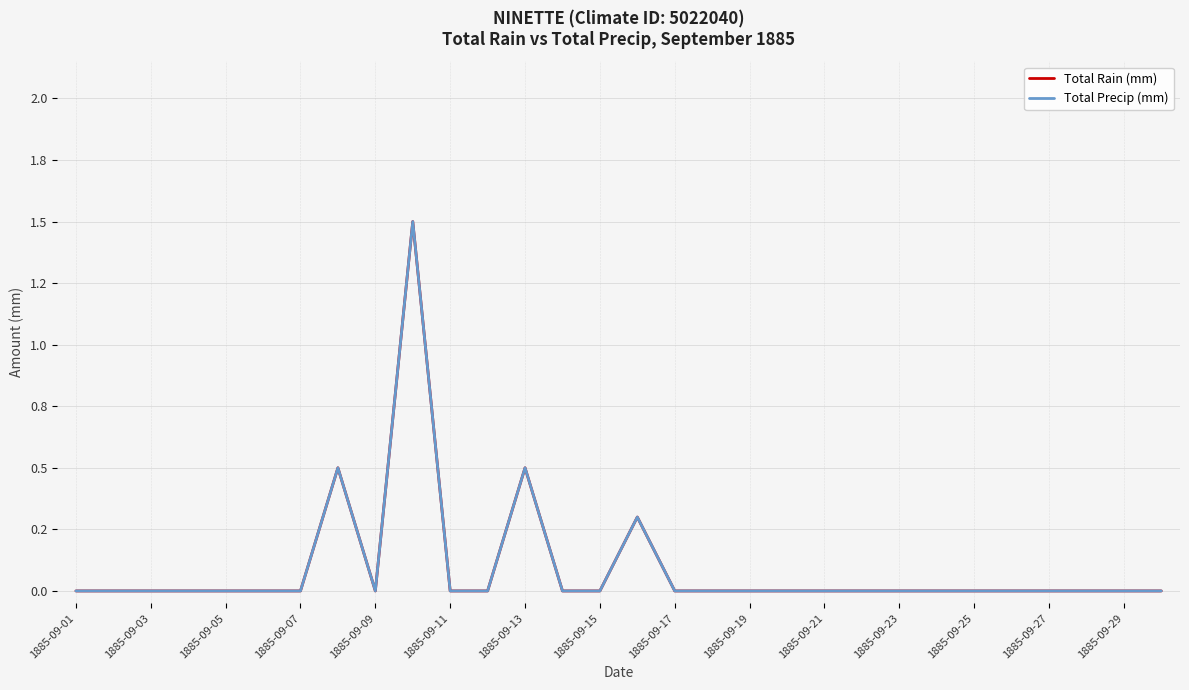

Is this an area chart (filled region under the line)?

No